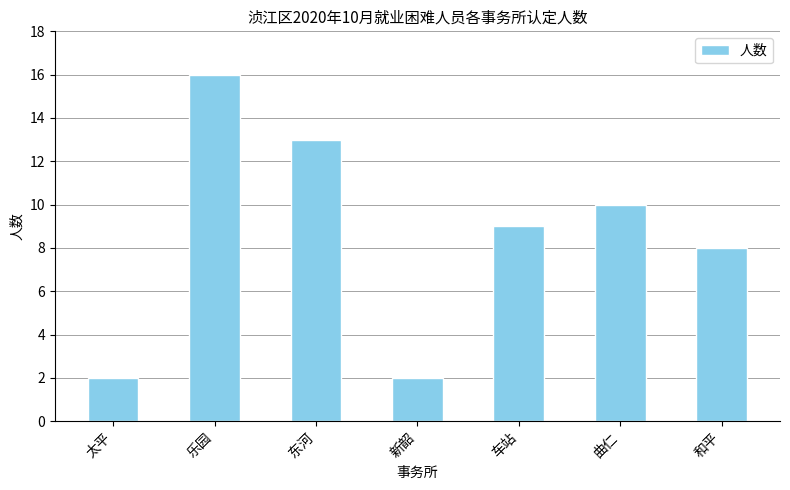

Between 曲仁 and 东河, which is larger?

东河